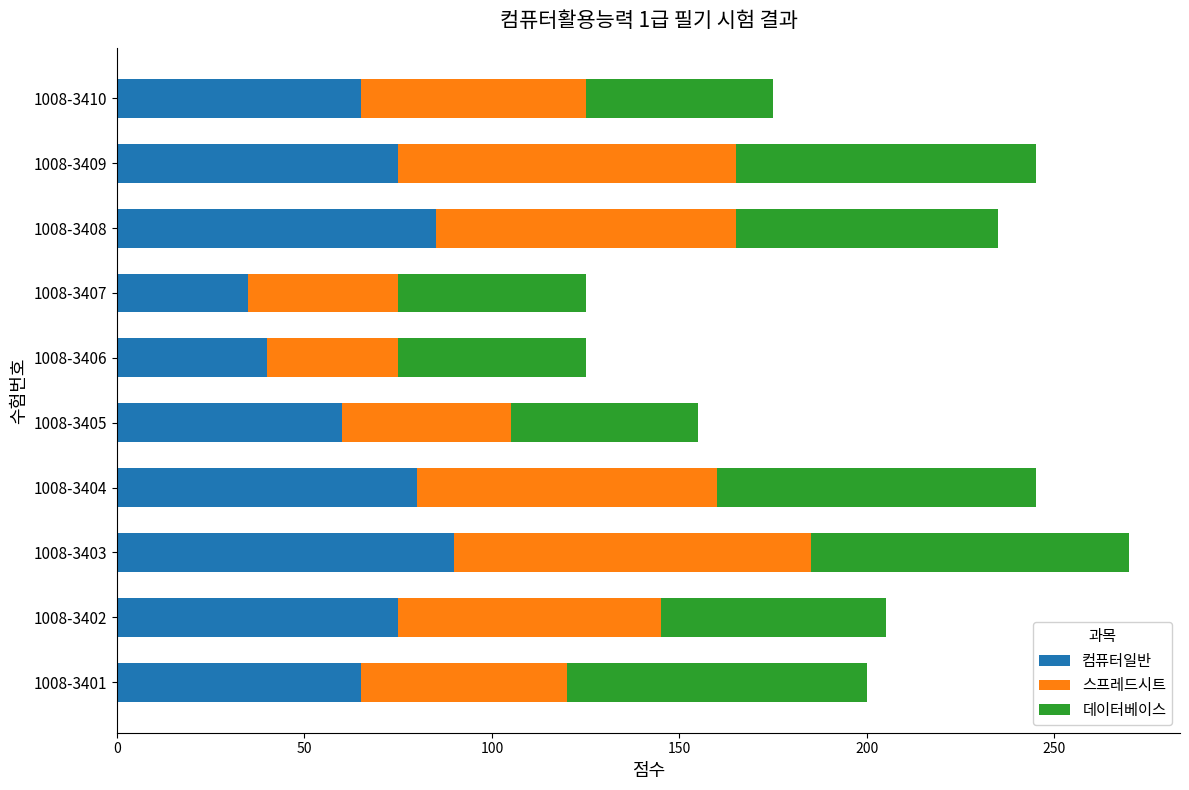

Is it true that 컴퓨터일반 equals 65 at 1008-3401?

True